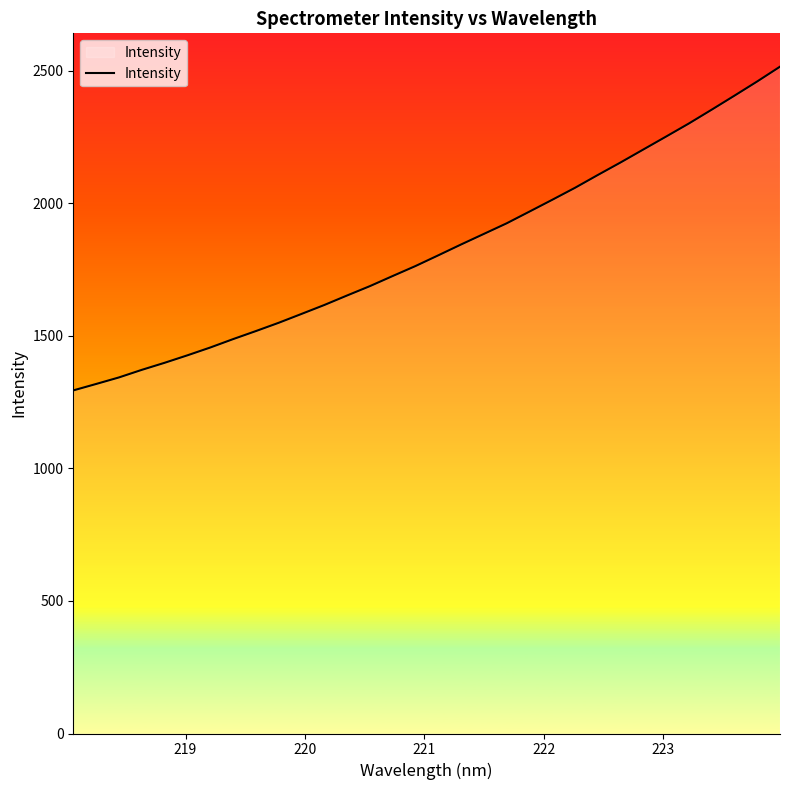

What is the greatest value displayed?

2514.9